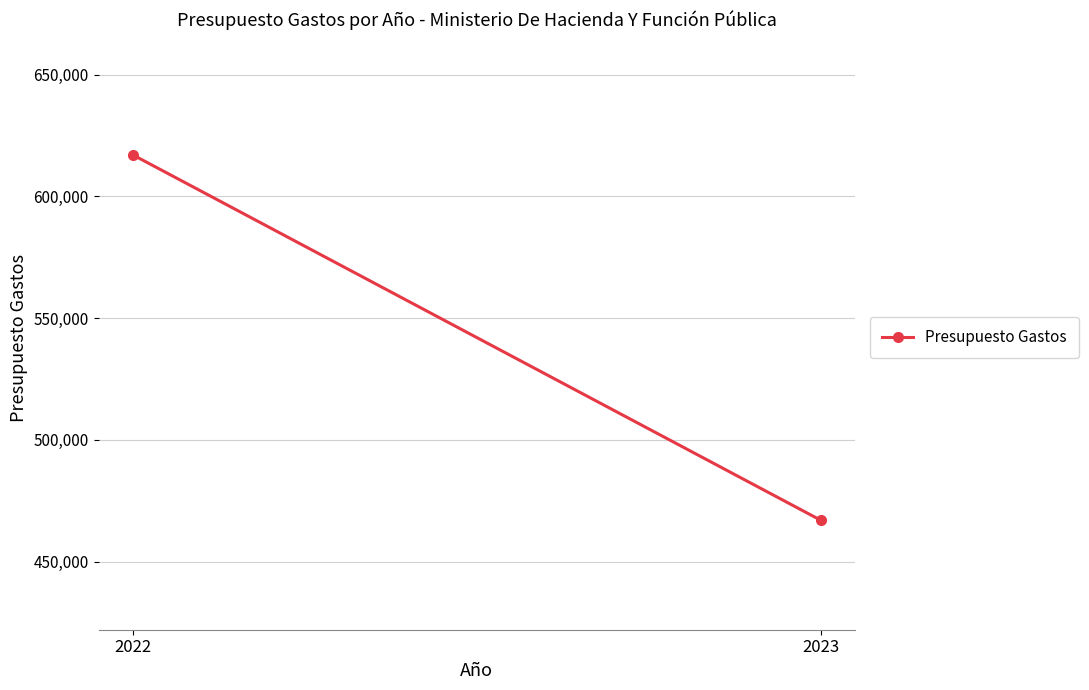

Which has a higher value, 2022 or 2023?

2022